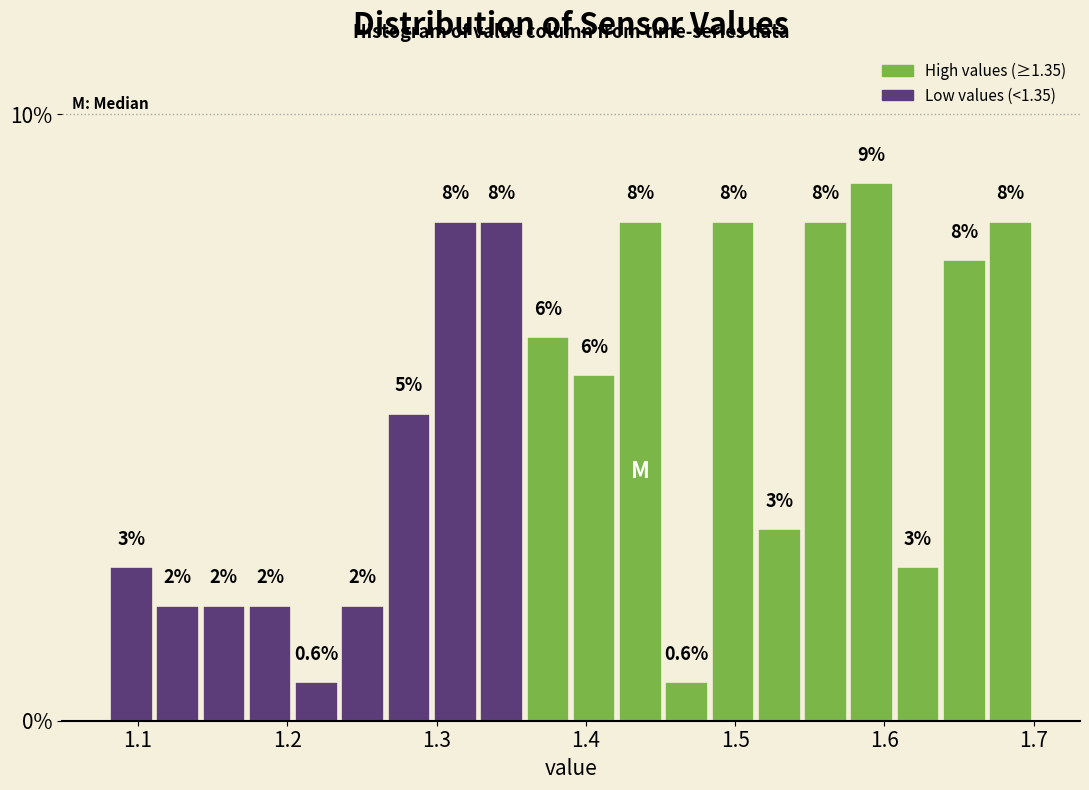

Around what value on the x-axis is the tallest bar? Give the approximate position of its centre, as read against the axis.

1.59